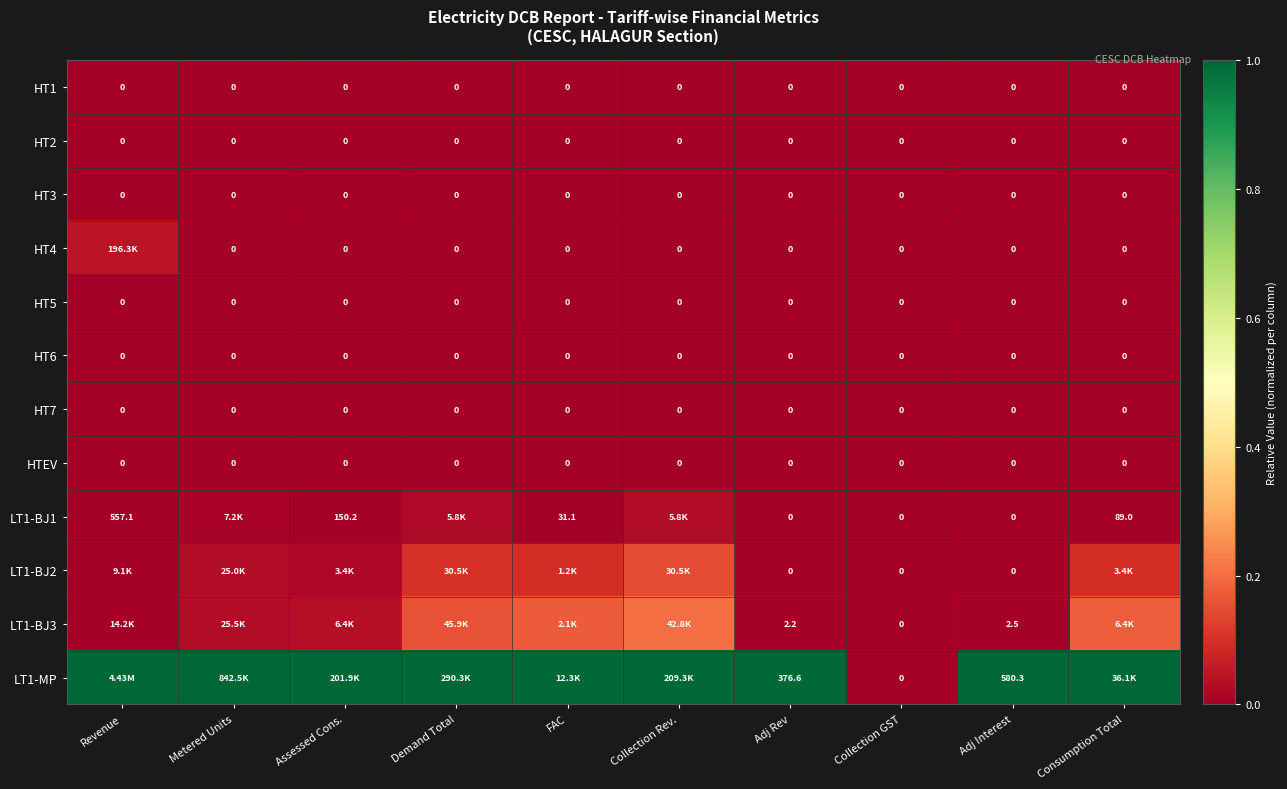

At which category is the sum across all series the highest?

Collection Rev.